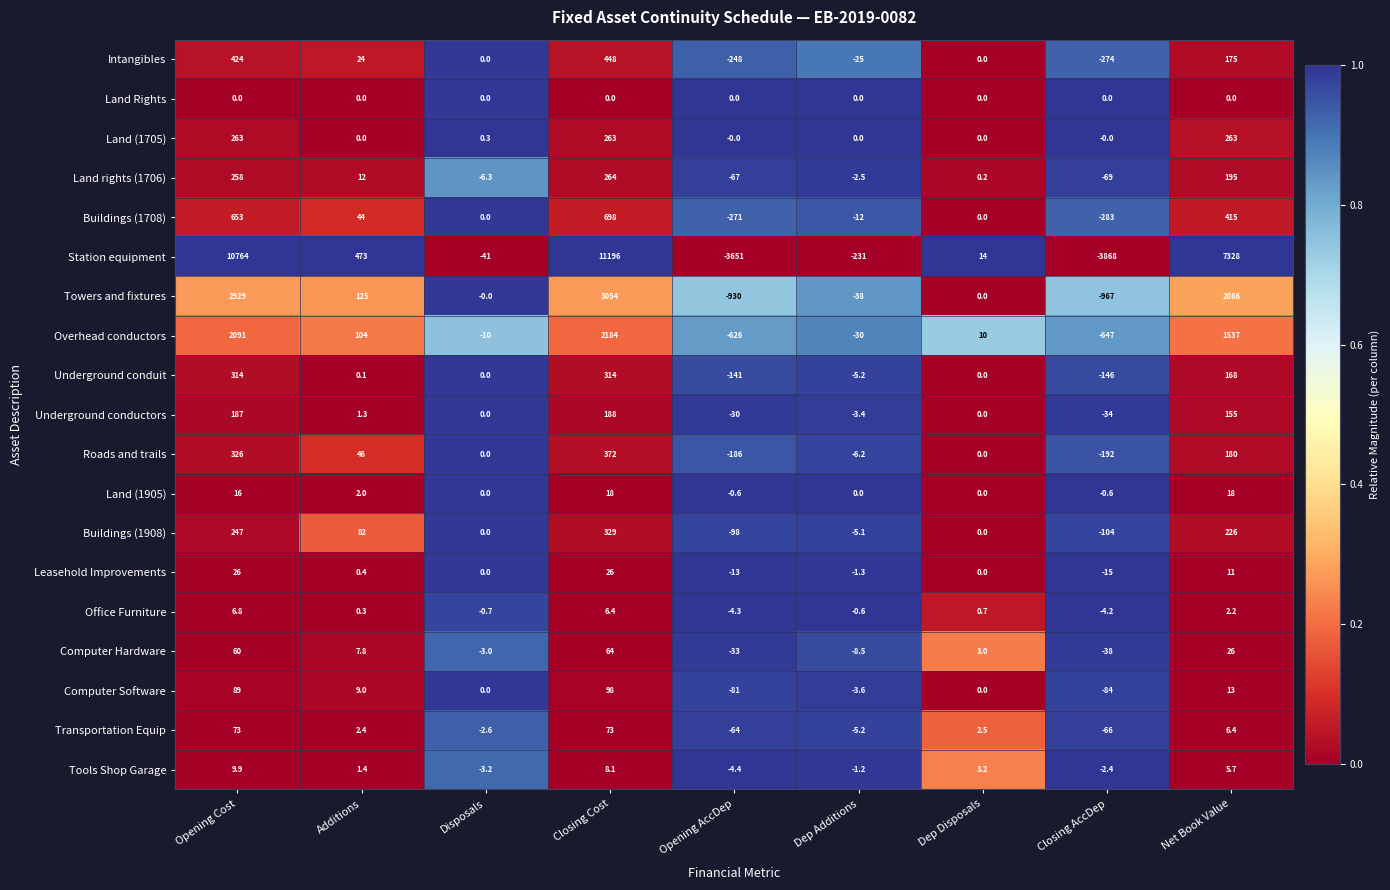

The value of Intangibles at Dep Additions is -38.0. True or false?

False